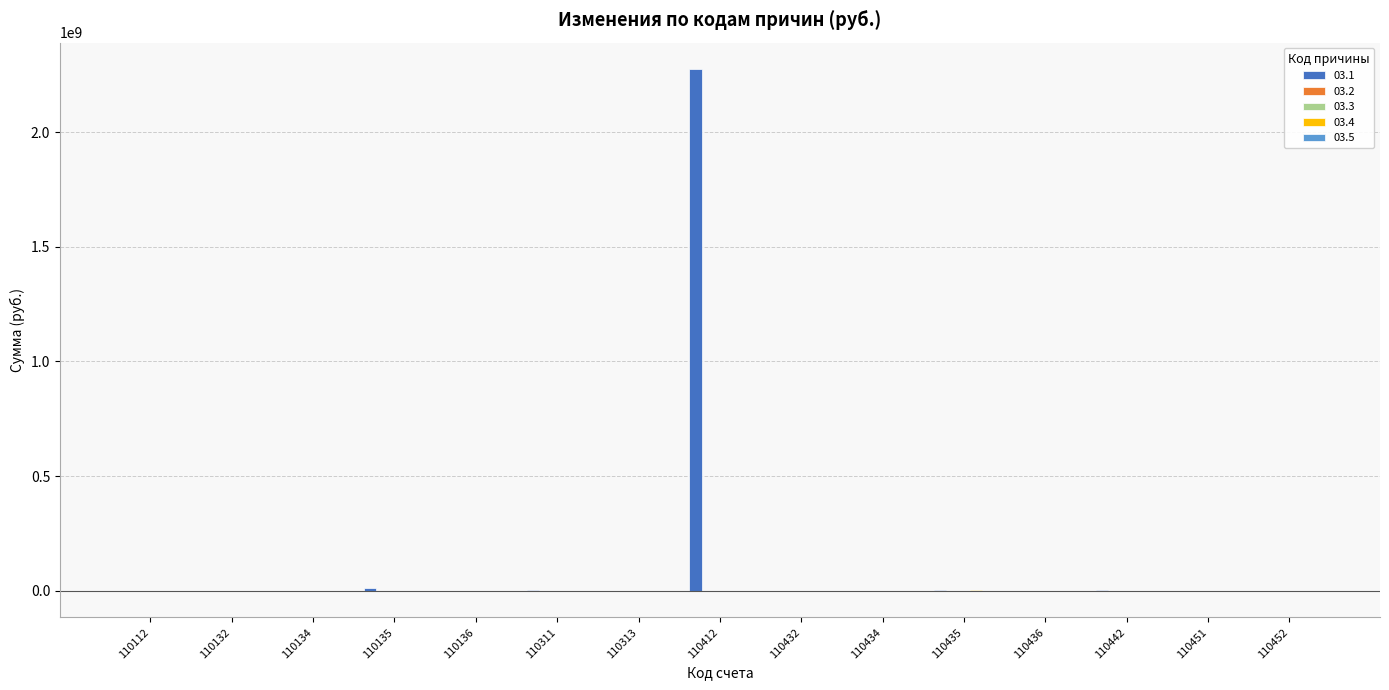

What is the maximum value shown in the chart?

2277535262.4